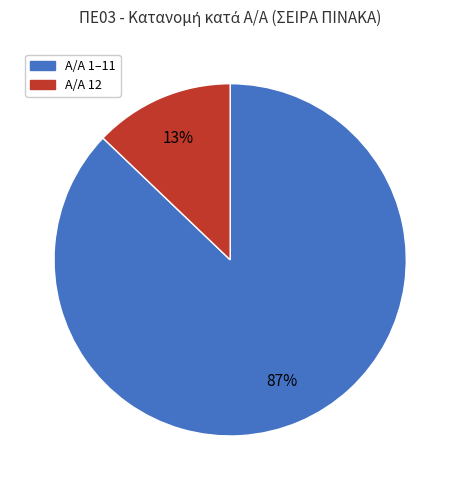

To the nearest percent, what is the difference between the largest and smallest slice percentages?

74%